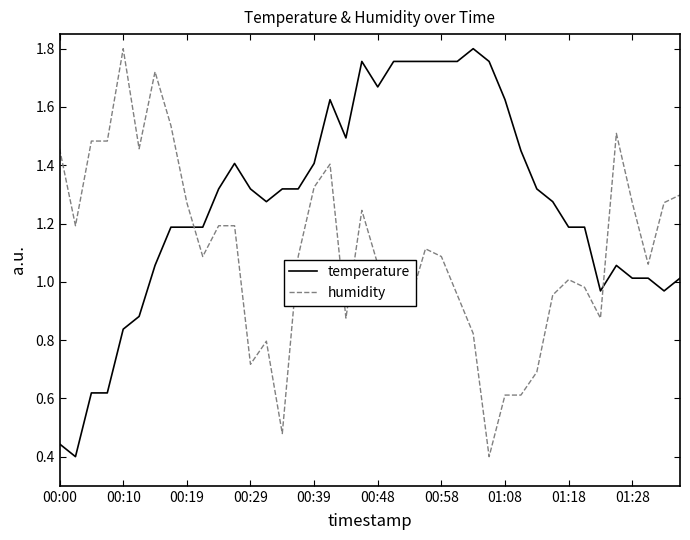

Which series has the largest total across all categories?

temperature